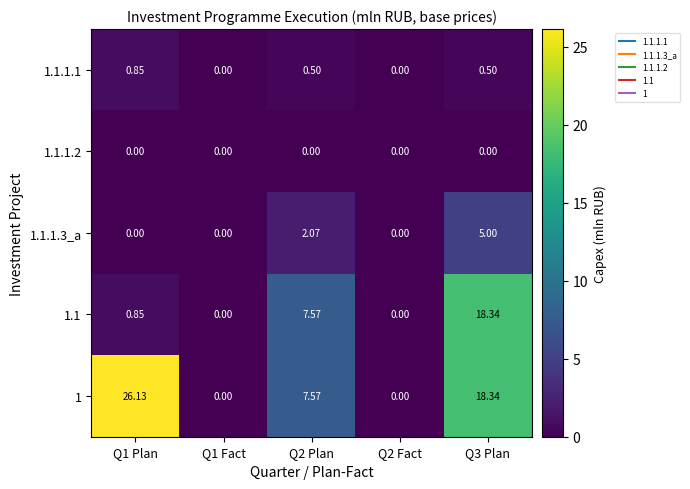

At which category is the sum across all series the highest?

Q3 Plan